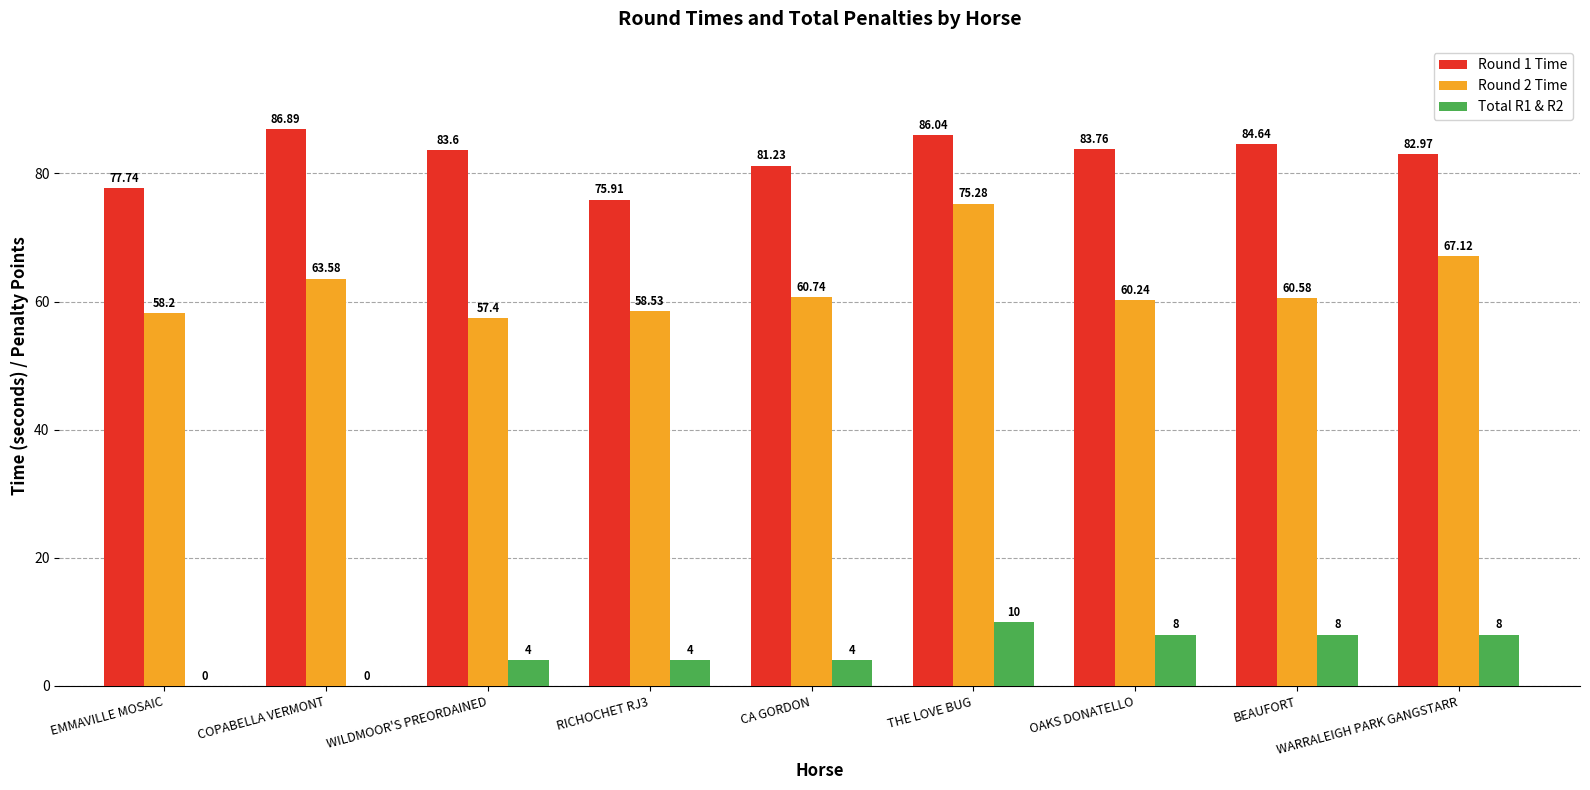

What is the total value across all series at EMMAVILLE MOSAIC?

135.9